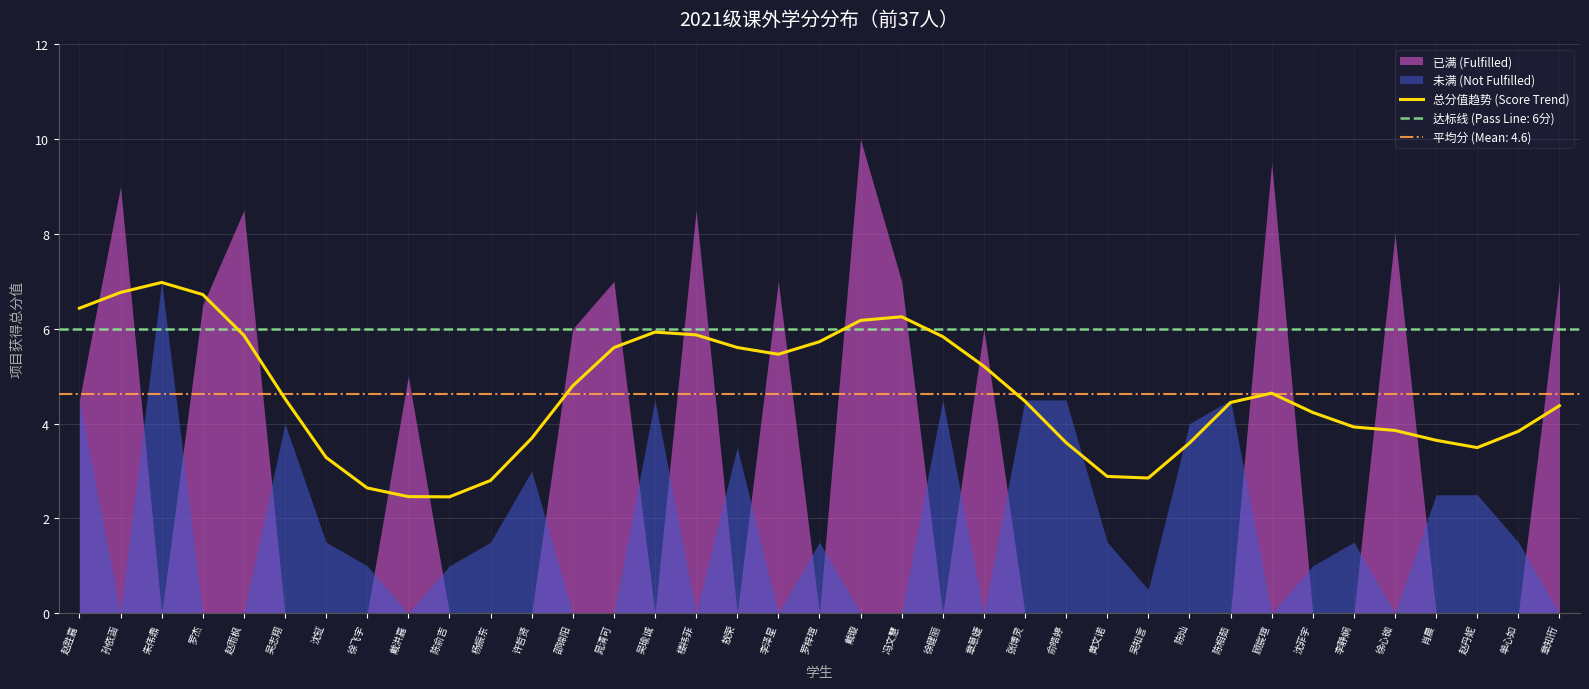

Reading left to right, transcribe all the data shown in this chart.

赵胜嘉=6.4	孙依涵=6.8	朱伟鼎=7.0	罗杰=6.7	赵雨枫=5.9	吴志翔=4.5	沈钲=3.3	徐飞宇=2.6	戴洪嘉=2.5	陈俞吉=2.5	杨振东=2.8	许哲贤=3.7	邵锦阳=4.8	晁清可=5.6	吴瑜诚=5.9	楼祎菲=5.9	敖荣=5.6	李泽星=5.5	罗梓瑄=5.7	戴璇=6.2	冯文慧=6.3	徐健丽=5.8	章意婕=5.2	张博灵=4.5	俞皓婷=3.6	黄文诺=2.9	吴知言=2.9	陈灿=3.6	陈相茹=4.4	顾宸瑄=4.6	沈菲宇=4.2	李静娴=3.9	徐心铷=3.9	肖晨=3.6	赵丹妮=3.5	单心如=3.8	章知衎=4.4